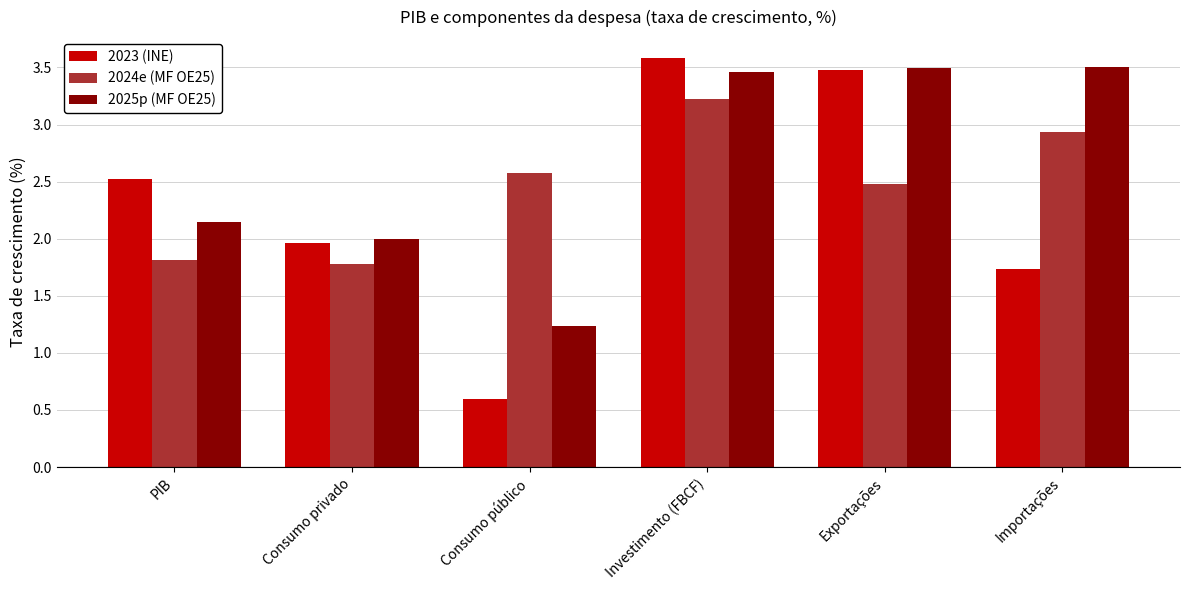

What is the sum of all 2024e (MF OE25) values?

14.8